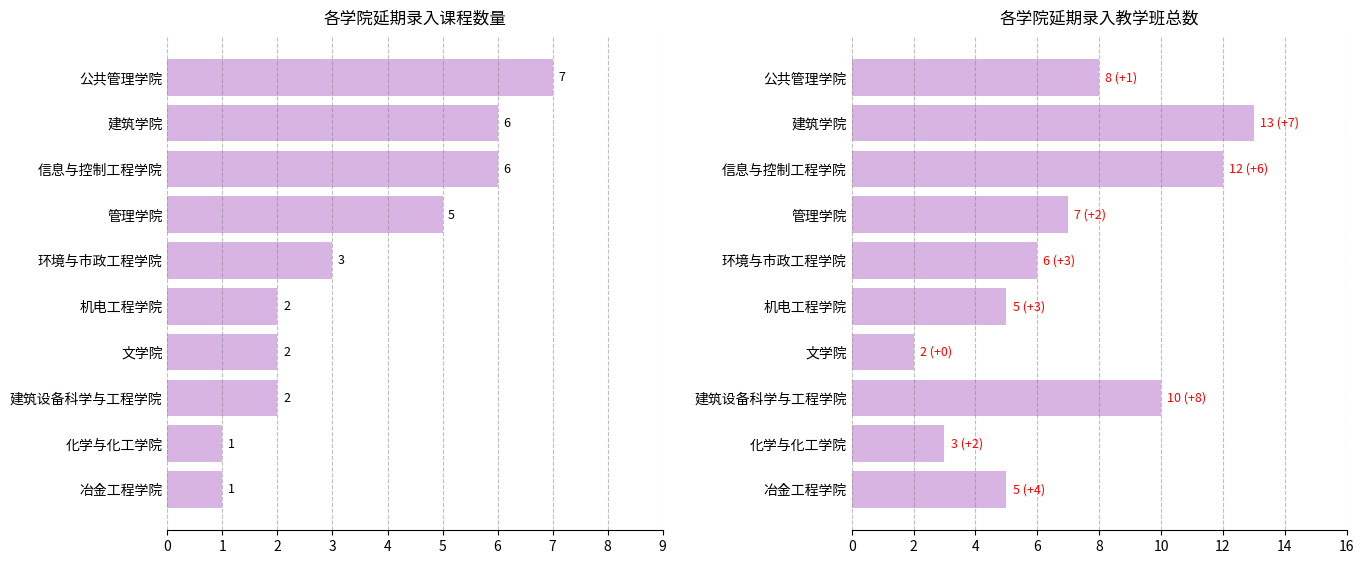

What is the difference between the maximum and second lowest values in the 课程数量 series?

6